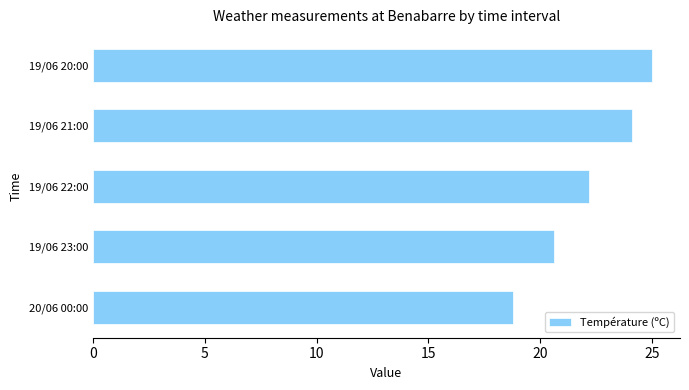

List the labels in order of value, largest first.

19/06 20:00, 19/06 21:00, 19/06 22:00, 19/06 23:00, 20/06 00:00